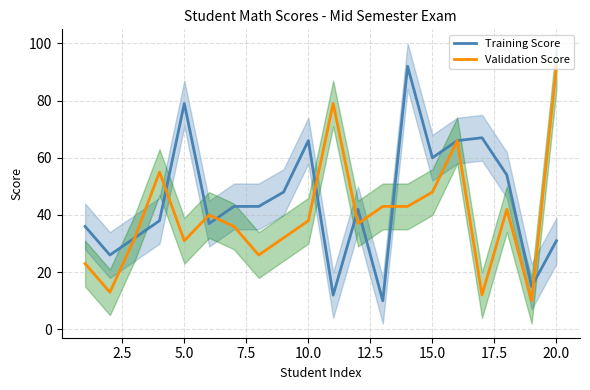

List the series in order of their peak value, highest first.

Training Score, Validation Score